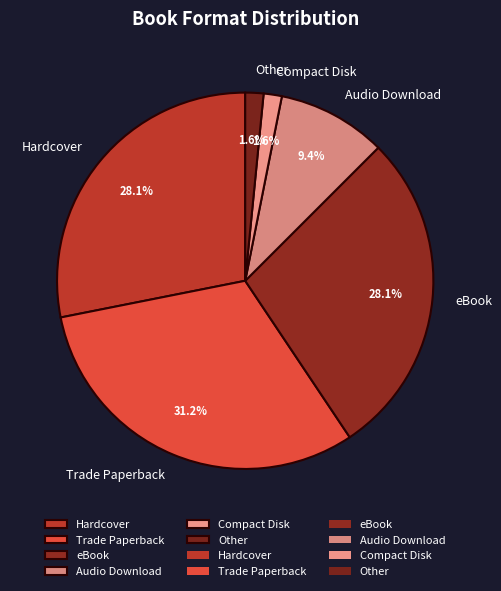

What is the largest slice in the pie chart?

Trade Paperback